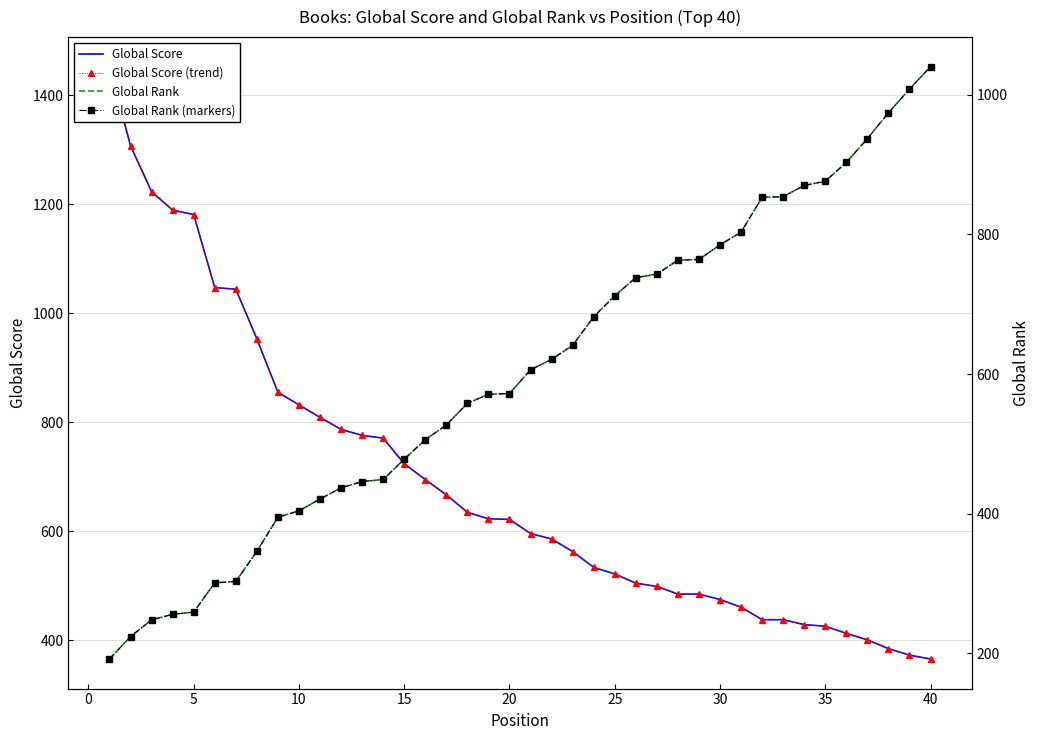

How many lines are shown in the chart?

4